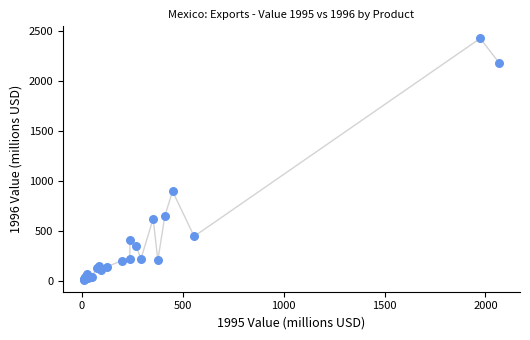

What Y value in the scatter plot is closest to 1215?

893.4